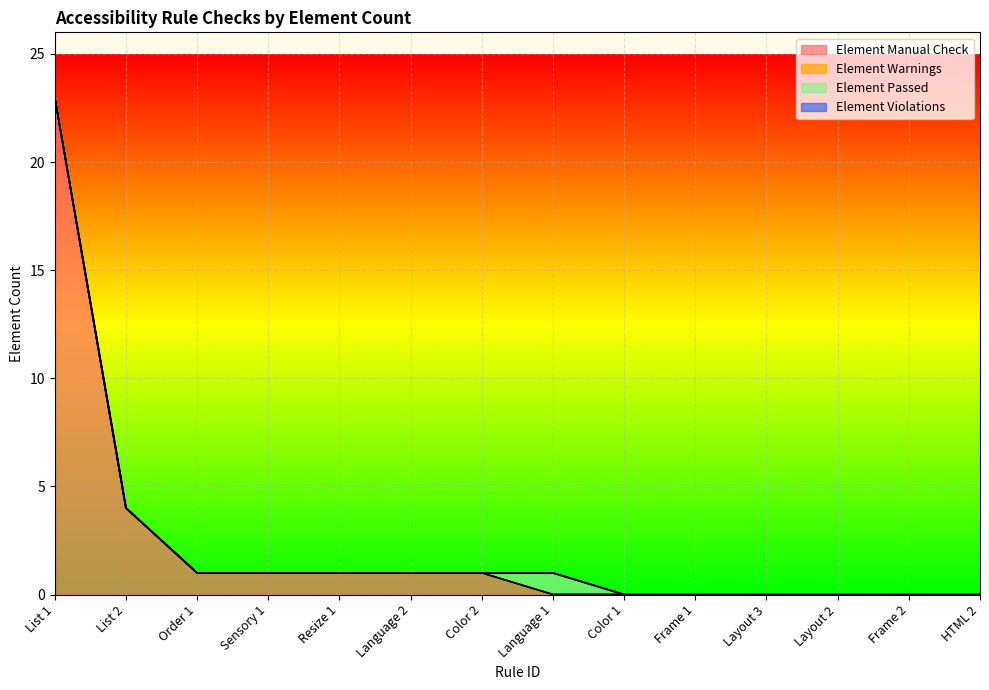

What are all the series names shown in the legend?

Element Manual Check, Element Warnings, Element Passed, Element Violations